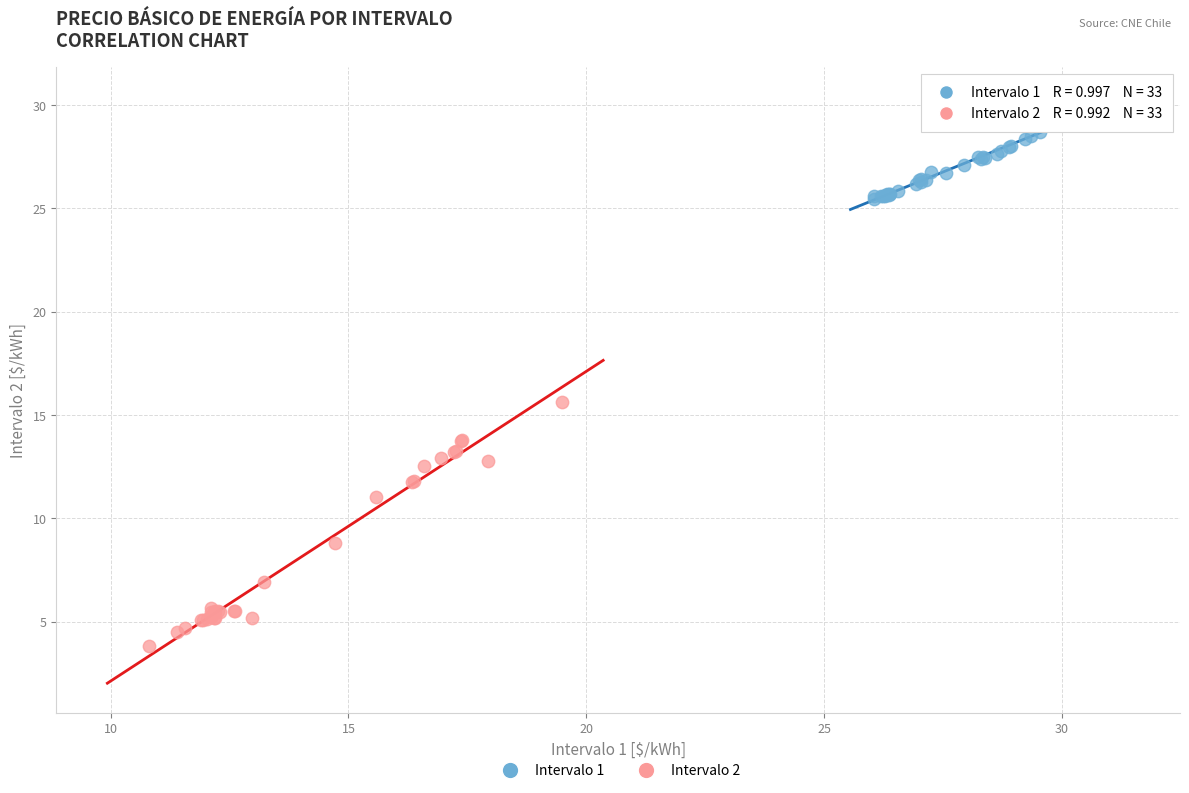

Which series has the largest Y range (max minus min)?

Intervalo 2